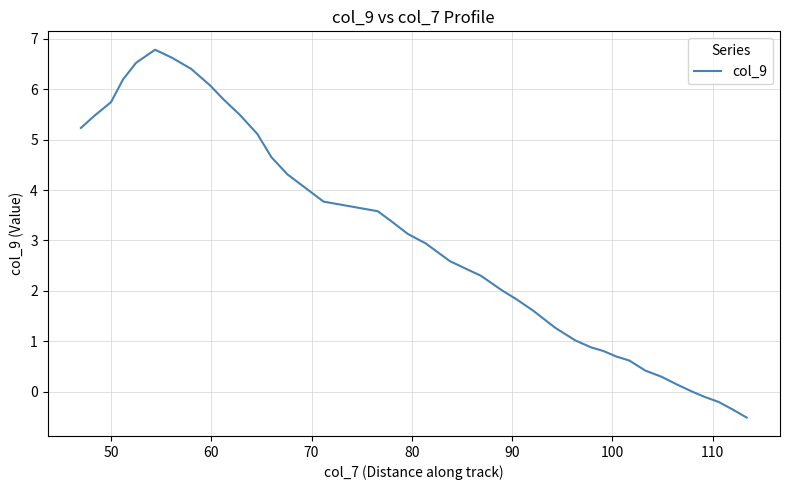

What is the difference between the maximum and minimum values?

7.3